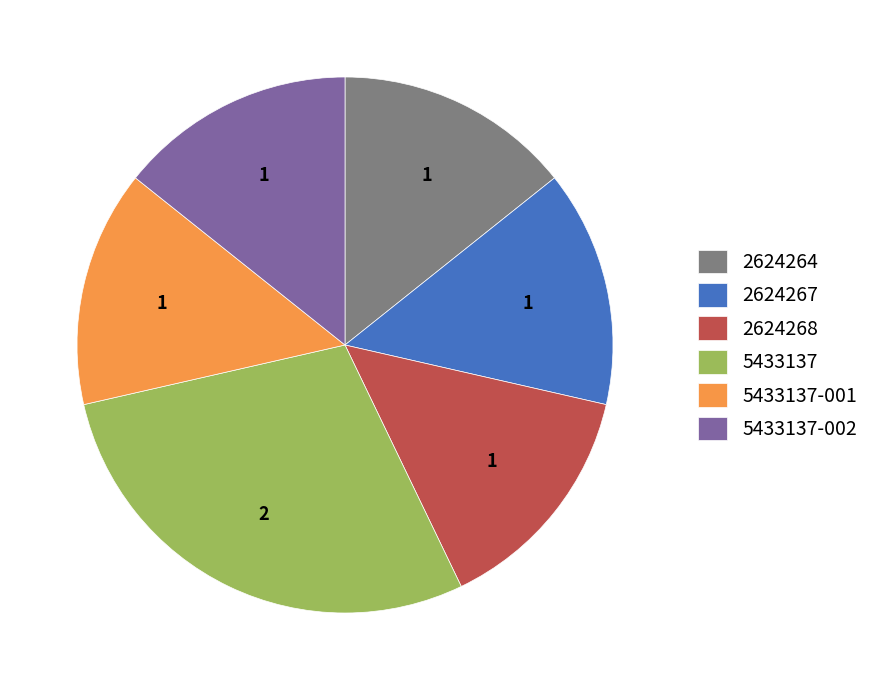

Which slice is the largest?

5433137